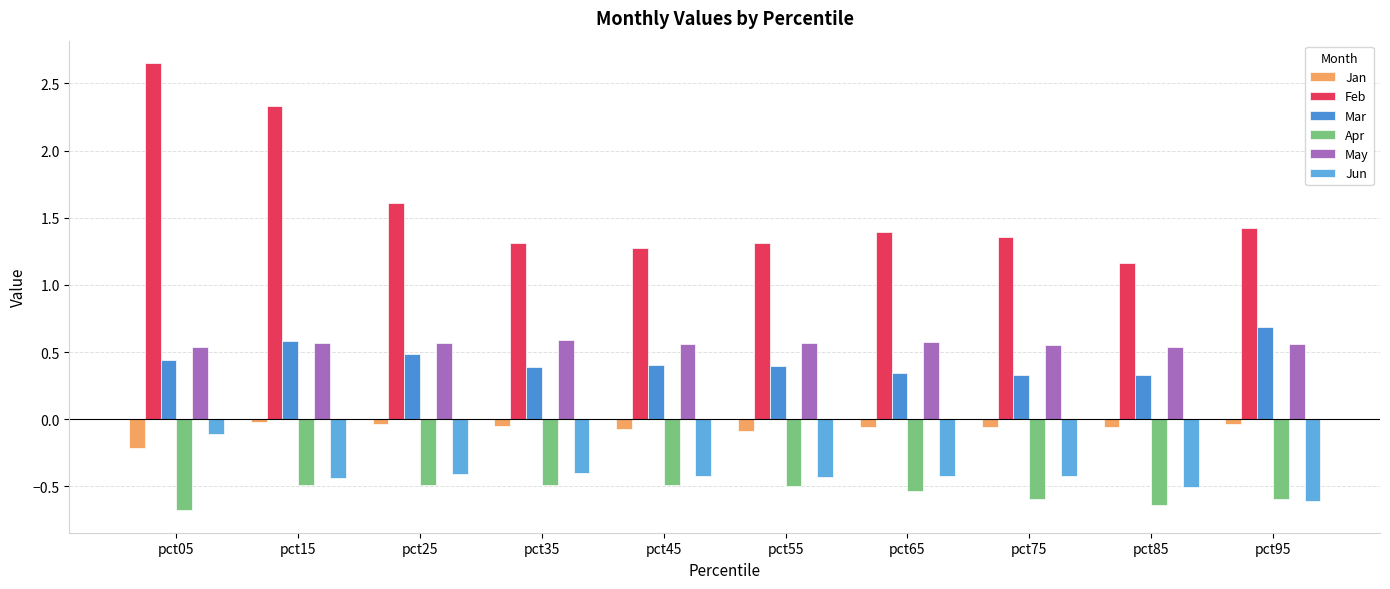

Which series changed the most between pct35 and pct95?

Mar